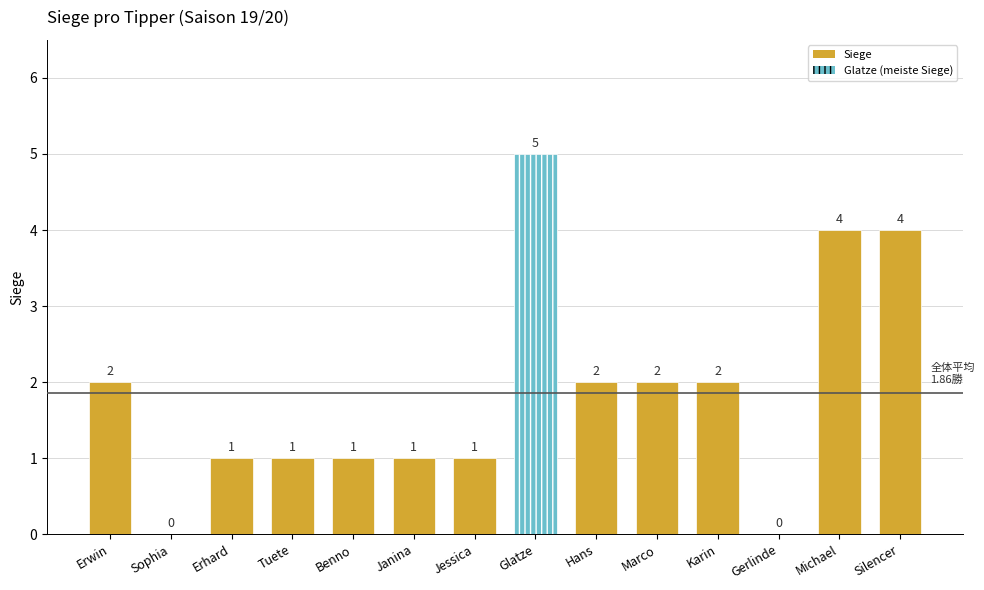

The chart shows a value of 1 at Jessica. True or false?

True